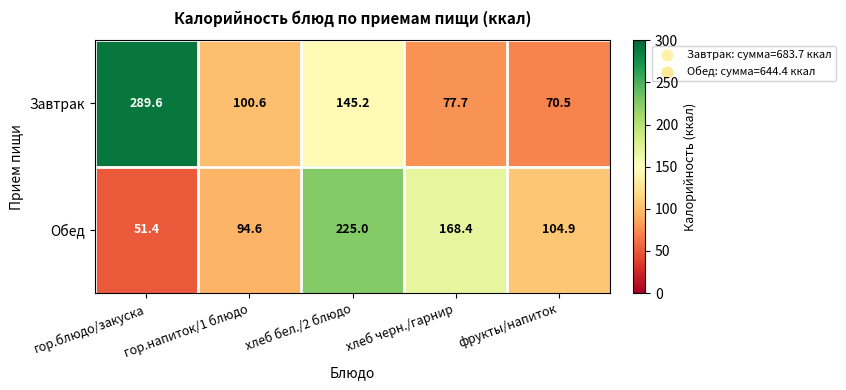

Where is Обед nearest to the value 138?

хлеб черн./гарнир